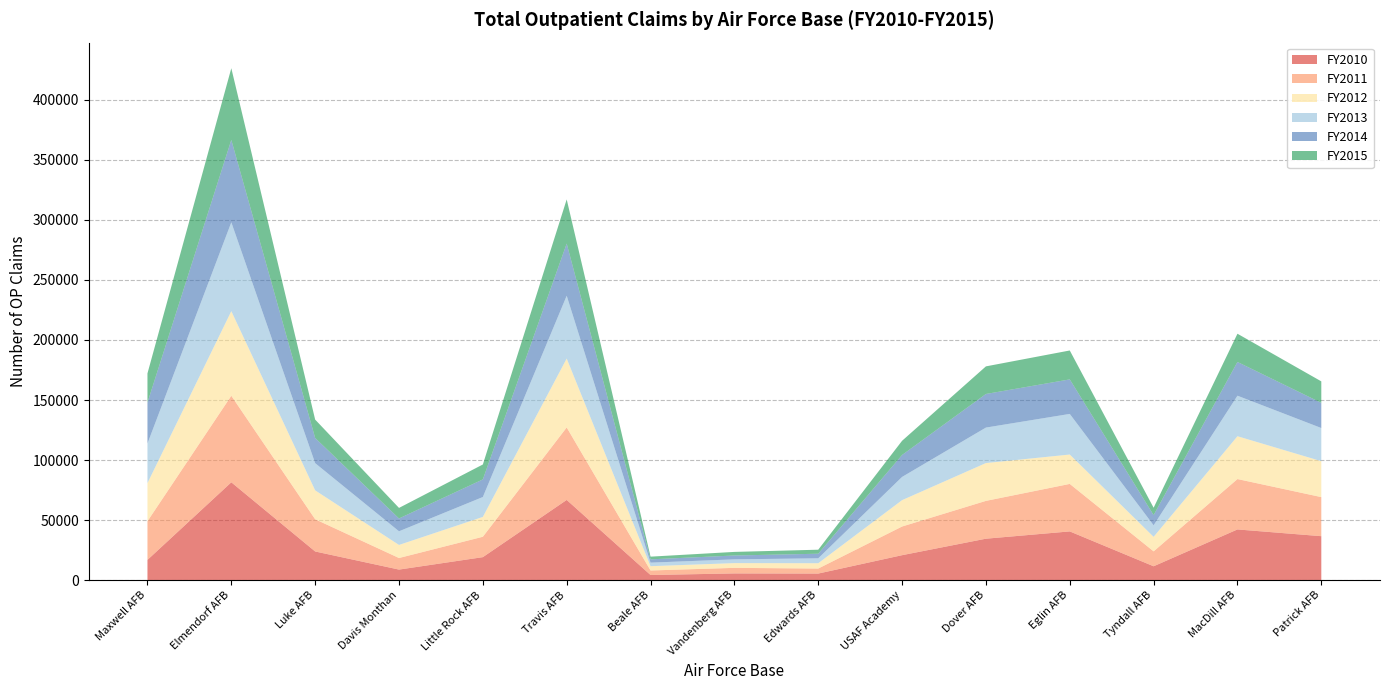

Reading left to right, what are all the values shown in this chart?

FY2010: 16843	81461	23847	8763	19120	66772	4243	5568	5447	20754	34489	40556	11524	42202	36579
FY2011: 32219	72079	26844	9647	16987	60390	3772	4636	4183	23887	31504	39563	12423	41971	32556
FY2012: 31747	70485	24073	10883	16532	57380	3581	3959	4428	21966	31504	24482	12094	35670	29926
FY2013: 32954	74010	22651	11377	16572	52334	2954	3134	4111	19341	29553	33821	9616	33755	27612
FY2014: 34123	68622	20965	10664	14658	43427	2749	3200	3804	18274	27978	28760	8480	28102	20974
FY2015: 24297	59703	15311	8794	12432	36786	2236	2991	3350	11815	22989	24077	6141	23505	17883